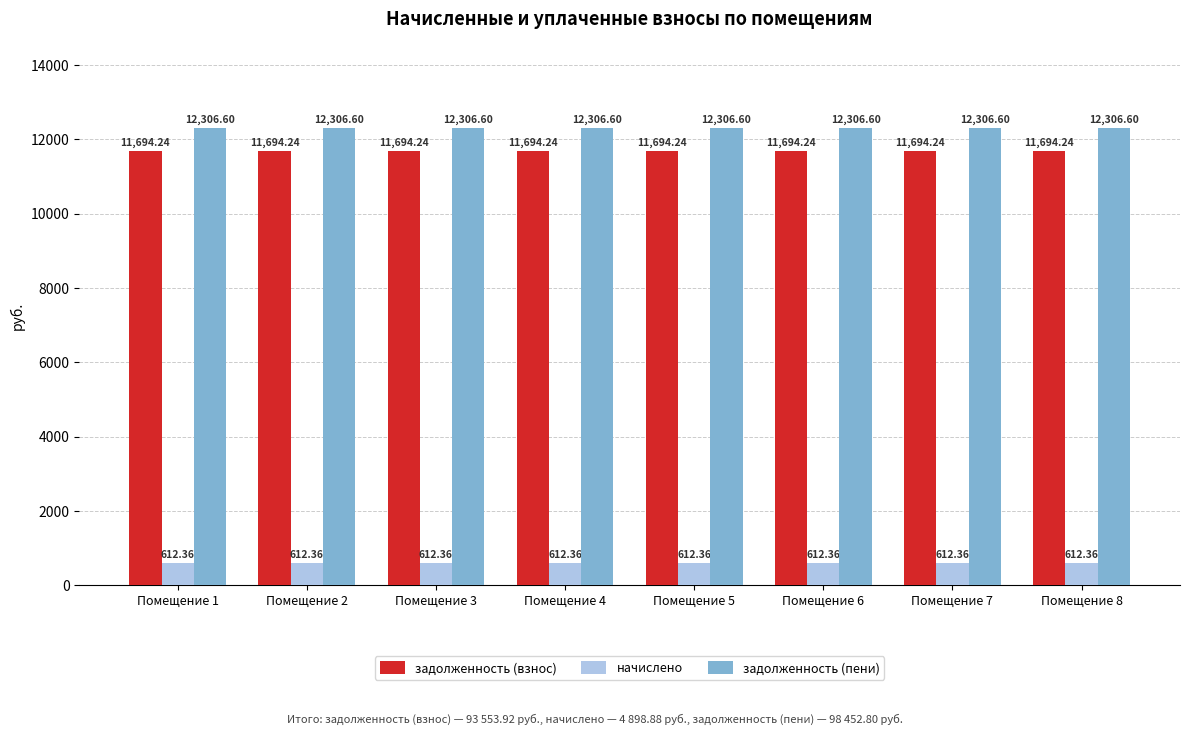

Is it true that задолженность (пени) equals 12306.6 at Помещение 8?

True